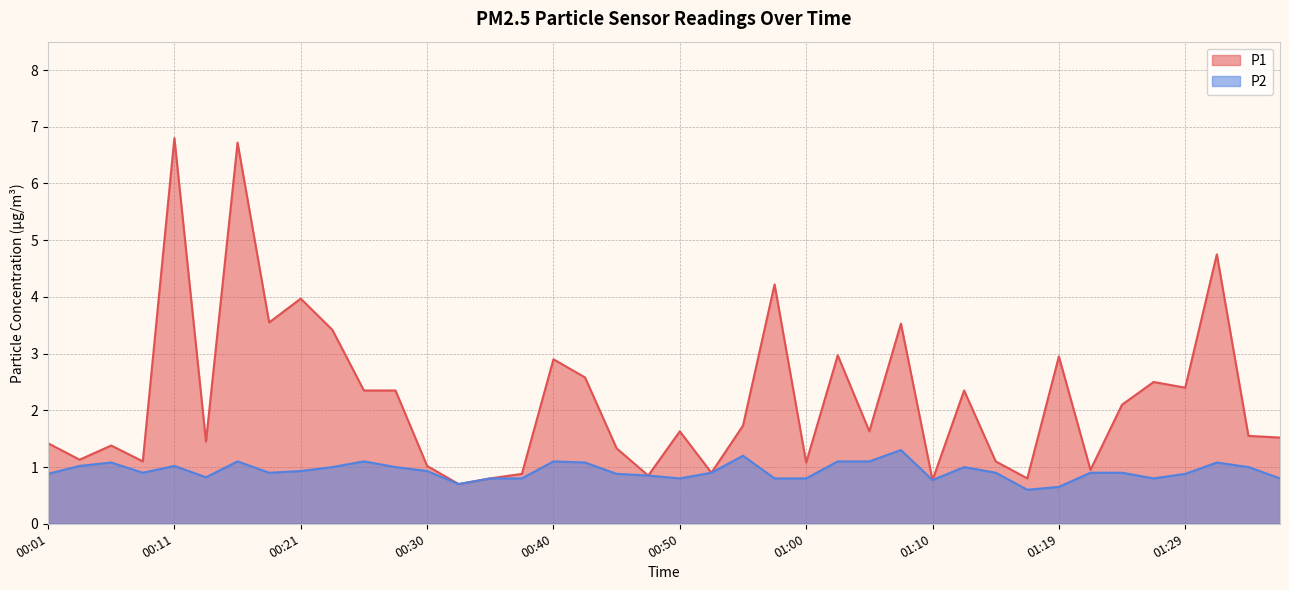

Reading right to left, extract all data points from this chart.

P1: 01:37=1.5	01:34=1.6	01:32=4.8	01:29=2.4	01:27=2.5	01:24=2.1	01:22=0.9	01:19=3.0	01:17=0.8	01:15=1.1	01:12=2.4	01:10=0.8	01:07=3.5	01:05=1.6	01:02=3.0	01:00=1.1	00:57=4.2	00:55=1.7	00:52=0.9	00:50=1.6	00:47=0.8	00:45=1.3	00:43=2.6	00:40=2.9	00:38=0.9	00:35=0.8	00:33=0.7	00:30=1.0	00:28=2.4	00:26=2.4	00:23=3.4	00:21=4.0	00:18=3.5	00:16=6.7	00:13=1.4	00:11=6.8	00:09=1.1	00:06=1.4	00:04=1.1	00:01=1.4
P2: 01:37=0.8	01:34=1.0	01:32=1.1	01:29=0.9	01:27=0.8	01:24=0.9	01:22=0.9	01:19=0.7	01:17=0.6	01:15=0.9	01:12=1.0	01:10=0.8	01:07=1.3	01:05=1.1	01:02=1.1	01:00=0.8	00:57=0.8	00:55=1.2	00:52=0.9	00:50=0.8	00:47=0.8	00:45=0.9	00:43=1.1	00:40=1.1	00:38=0.8	00:35=0.8	00:33=0.7	00:30=0.9	00:28=1.0	00:26=1.1	00:23=1.0	00:21=0.9	00:18=0.9	00:16=1.1	00:13=0.8	00:11=1.0	00:09=0.9	00:06=1.1	00:04=1.0	00:01=0.9